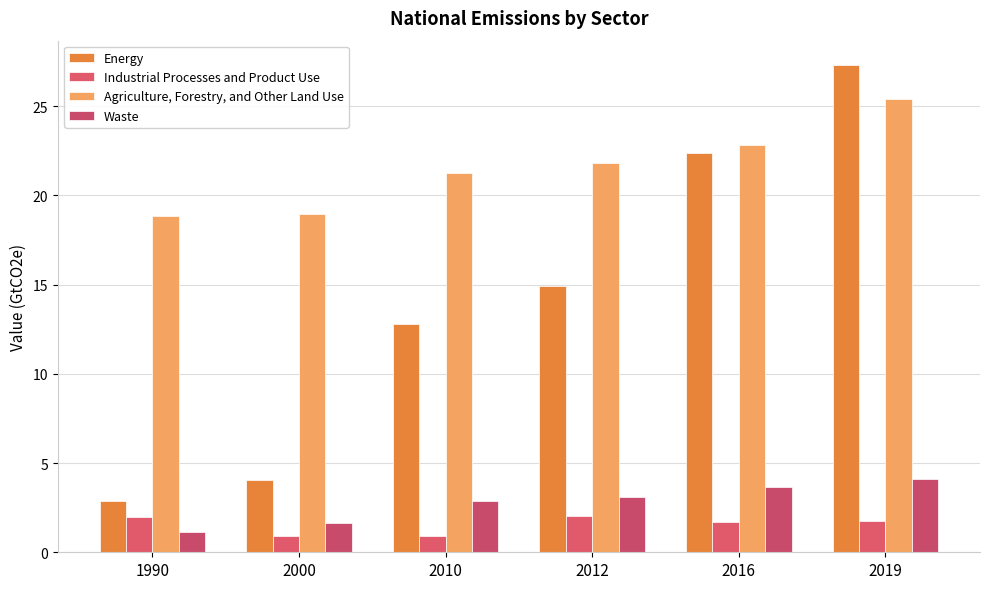

What is the sum of the Industrial Processes and Product Use values at 2010 and 2019?

2.7